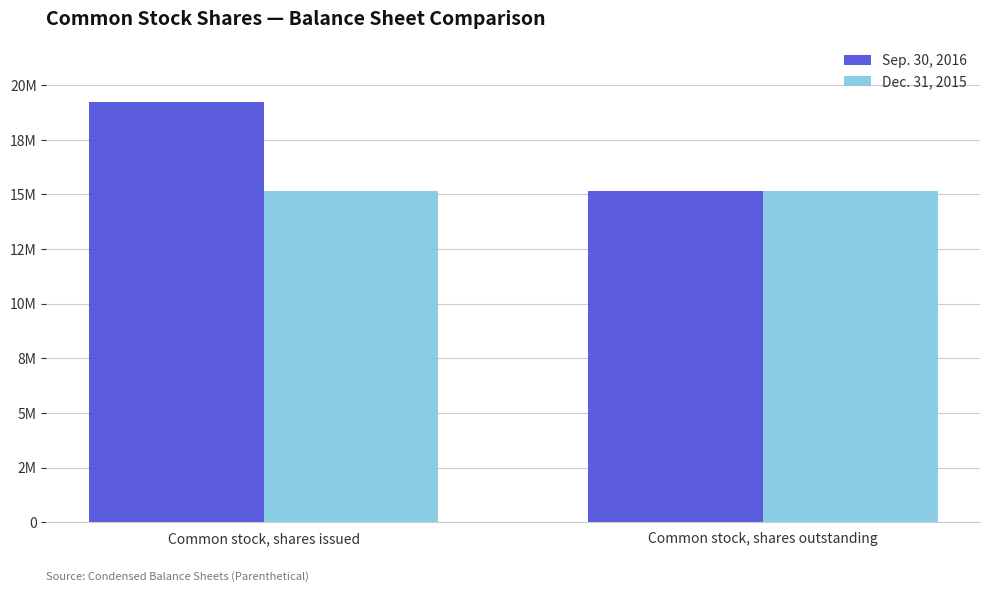

Is the value of Dec. 31, 2015 at Common stock, shares issued greater than the value of Sep. 30, 2016 at Common stock, shares outstanding?

No